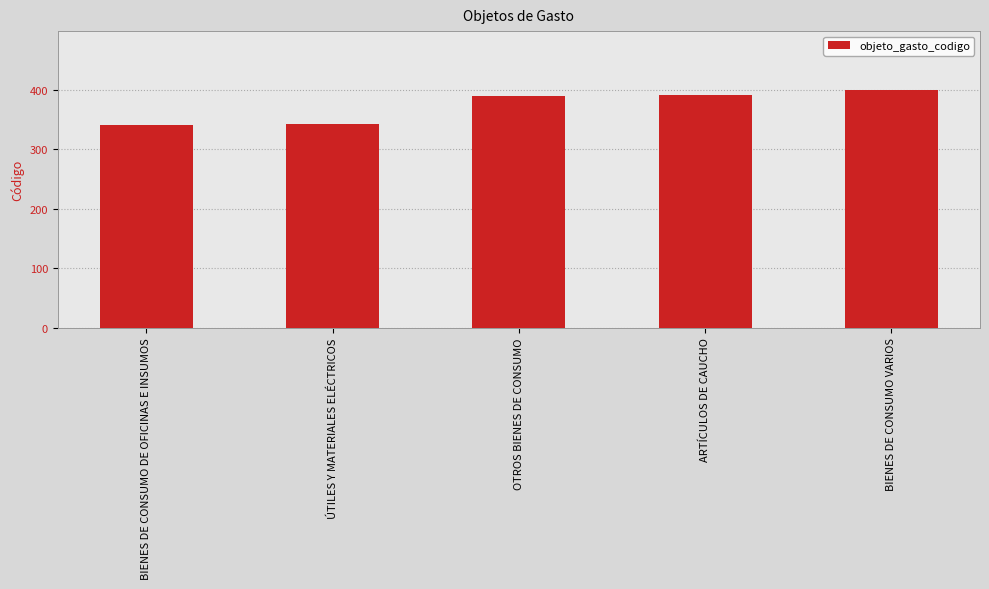

What is the label of the 3rd bar from the left?

OTROS BIENES DE CONSUMO